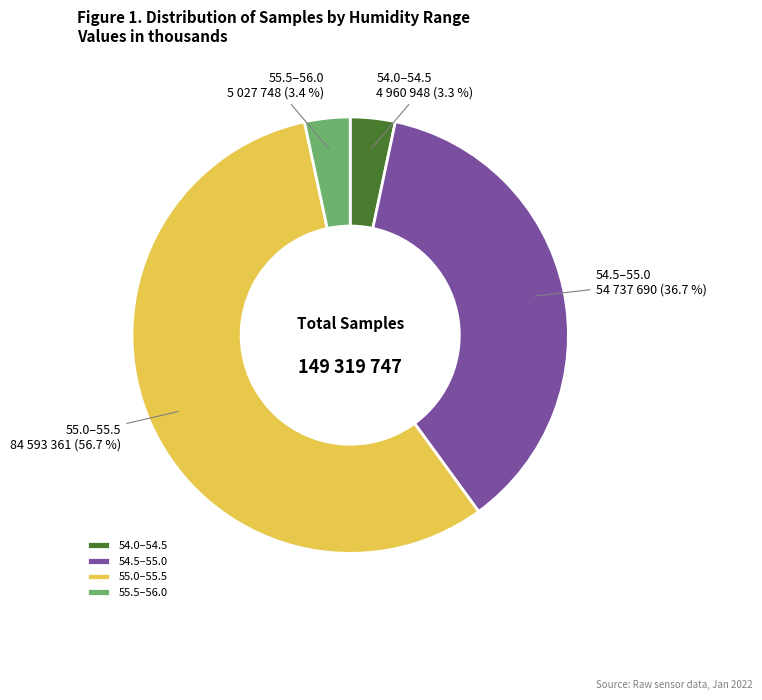

Between 54.0–54.5 and 55.0–55.5, which is larger?

55.0–55.5